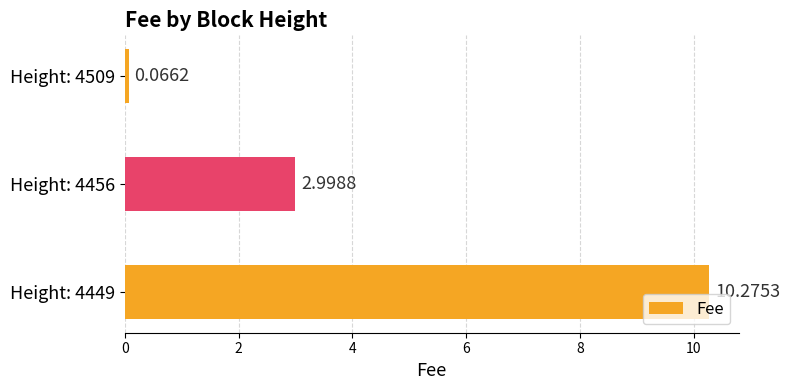

What is the difference between the values at Height: 4509 and Height: 4456?

2.9